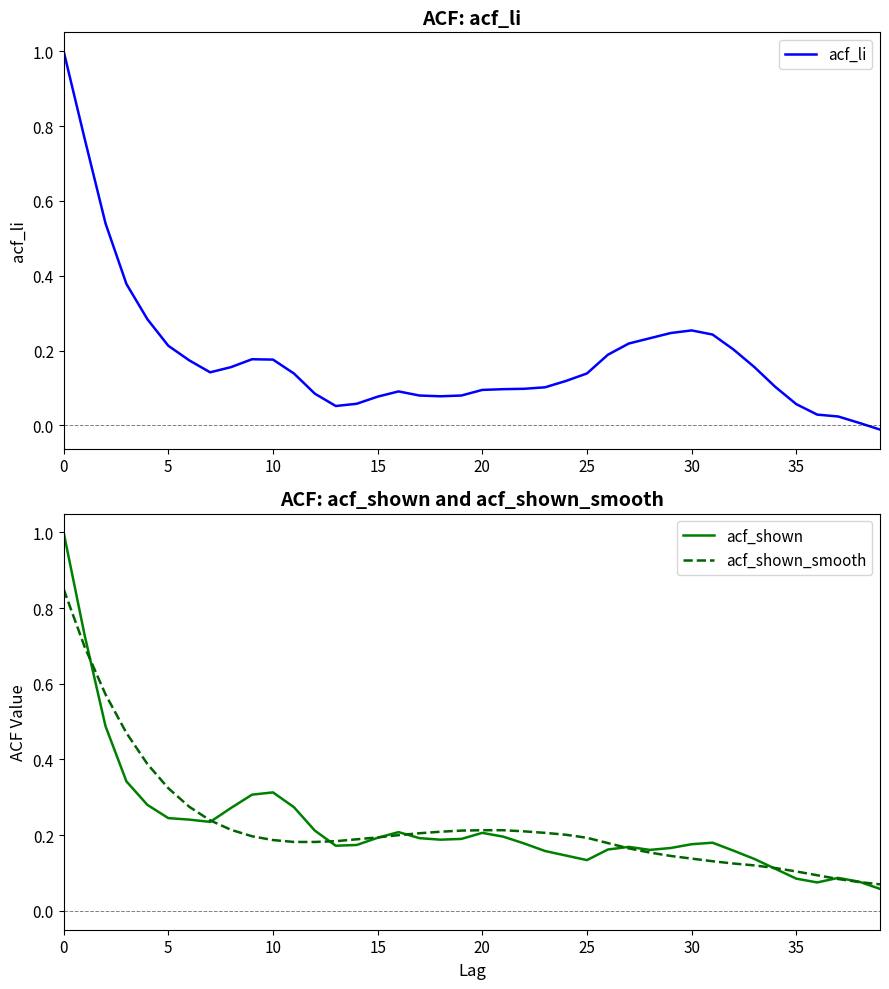

What is the difference between the second highest and second lowest values in the acf_shown_smooth series?

0.6